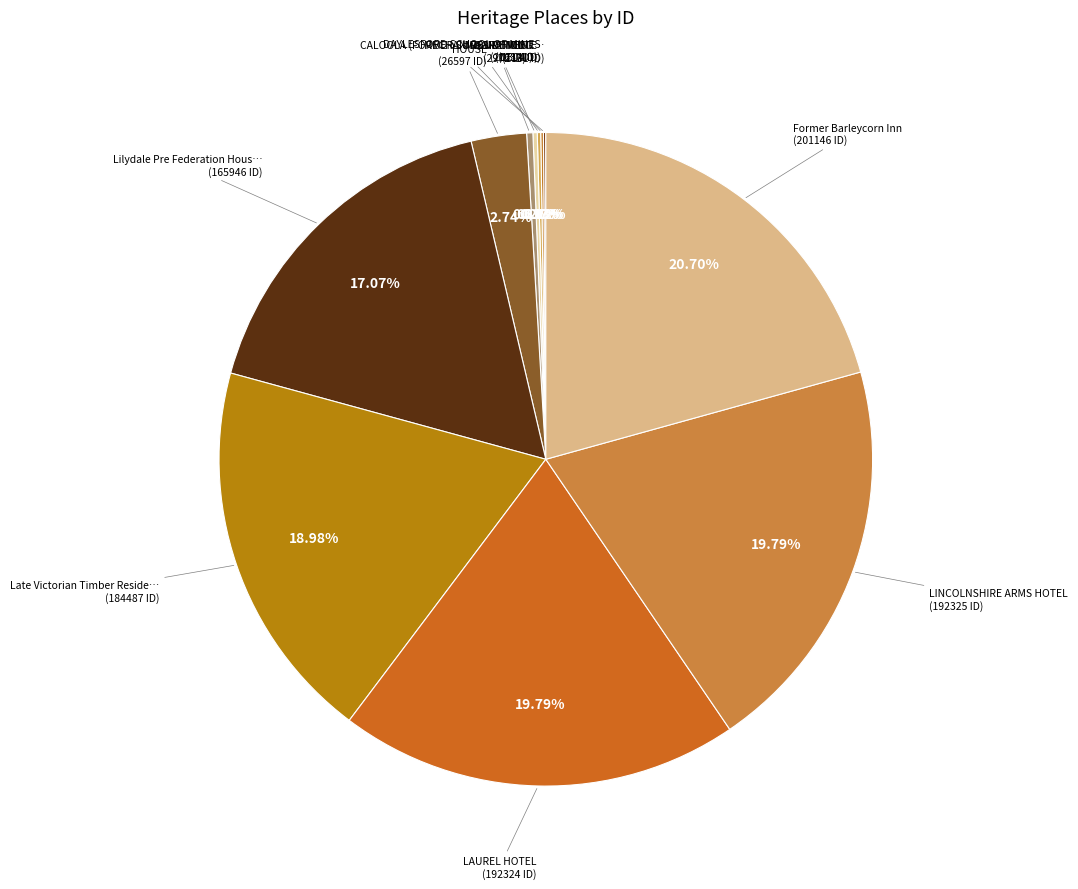

Is there any slice that represents more than half of the pie?

No